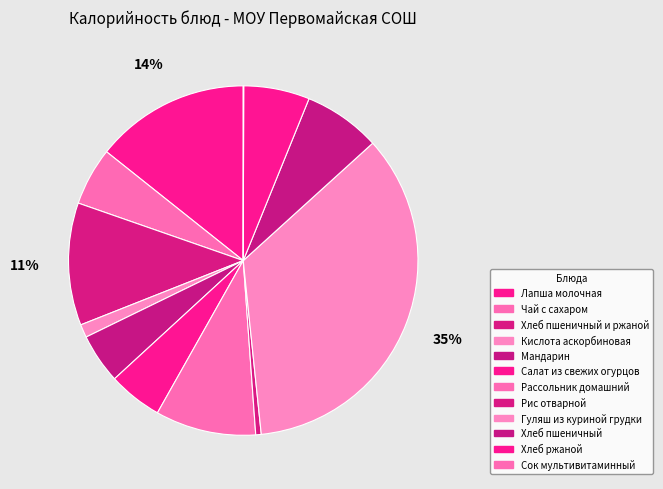

Which category has the smallest portion of the pie?

Сок мультивитаминный